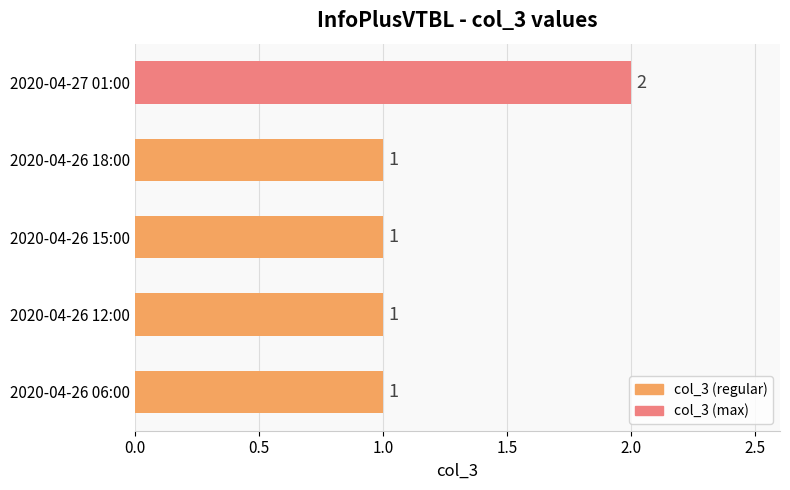

Which category has the highest value across all series?

2020-04-27 01:00